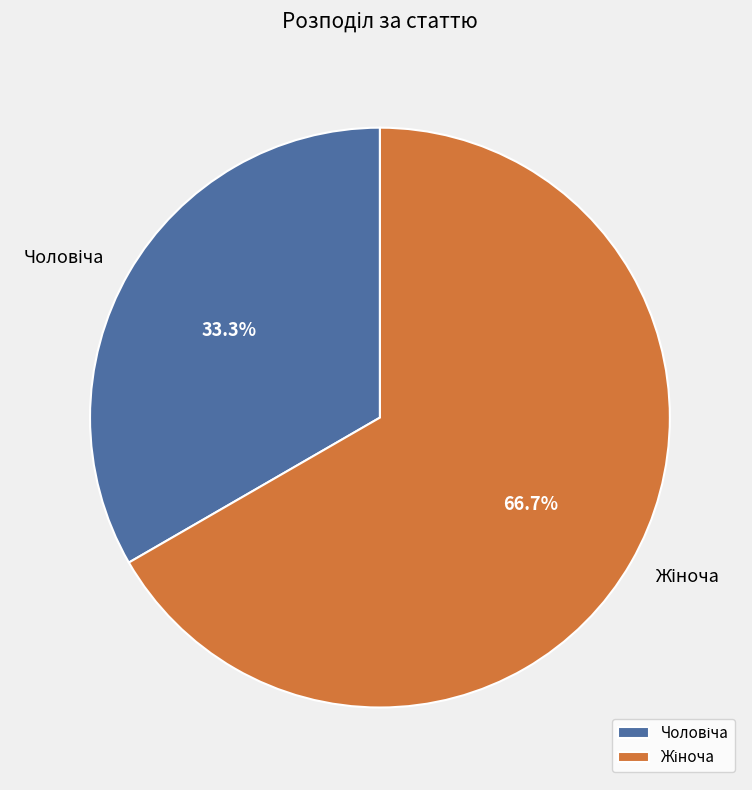

How many segments does this pie chart have?

2